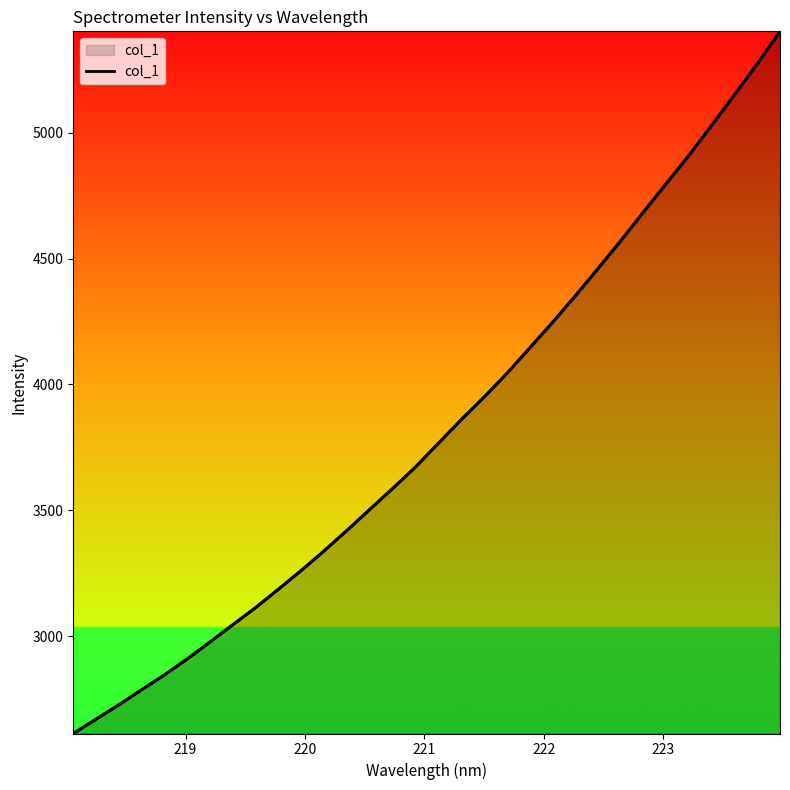

What is the value of the 6th point from the left?

2909.6